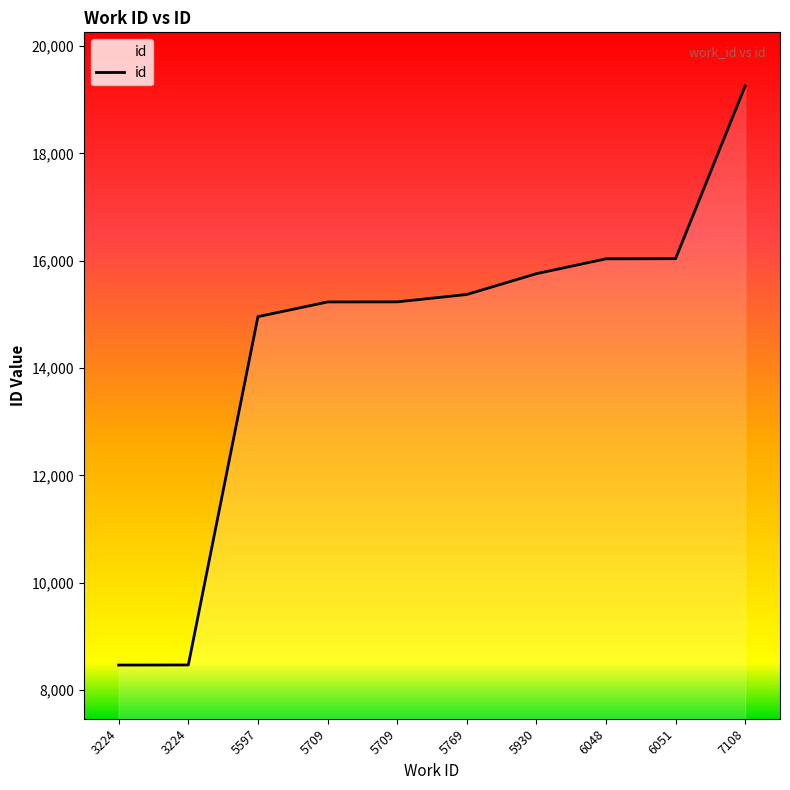

What is the greatest value displayed?

19258